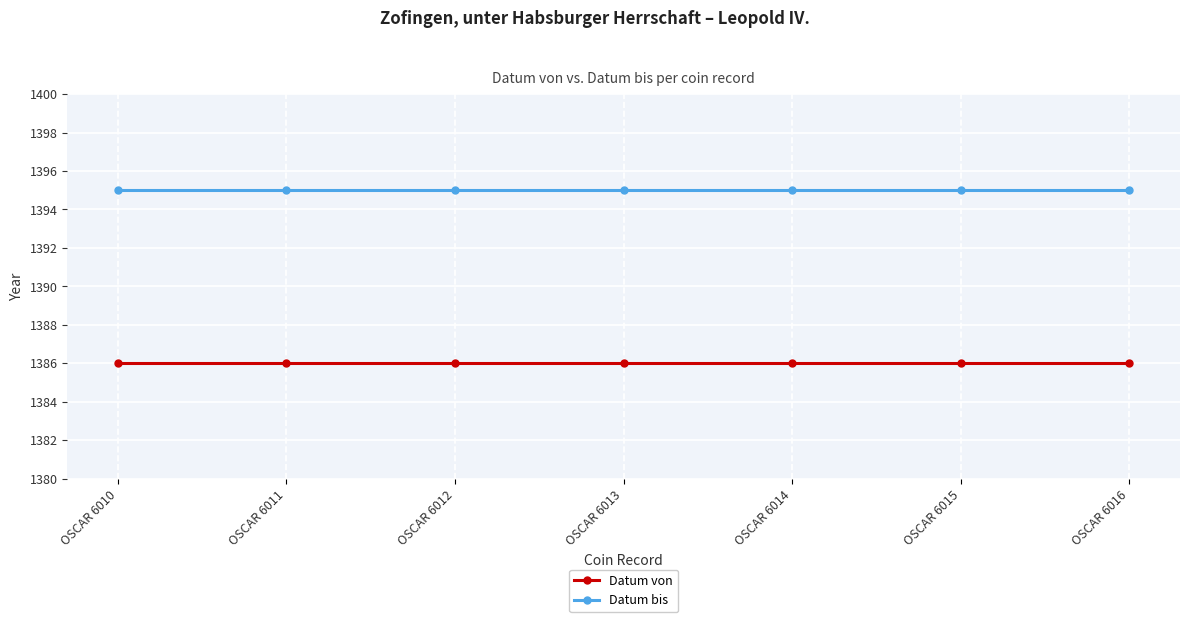

Is it true that Datum von equals 2146 at OSCAR 6013?

False